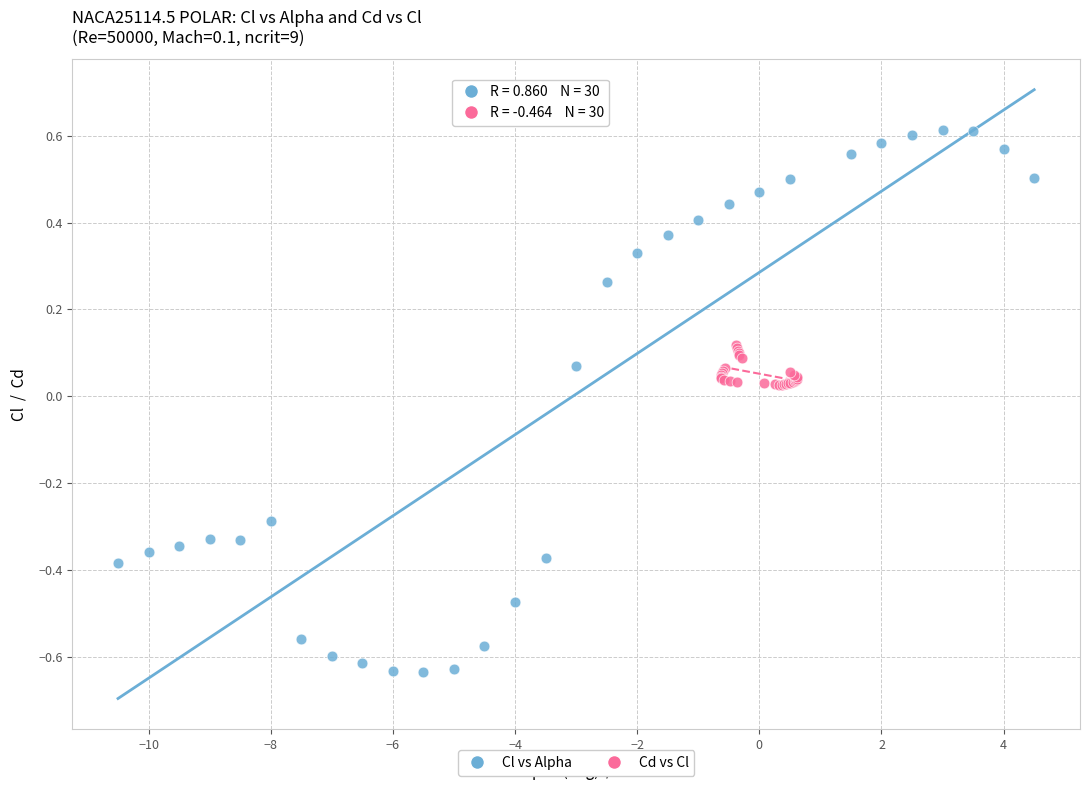

Which series reaches the minimum Y coordinate?

Cl vs Alpha